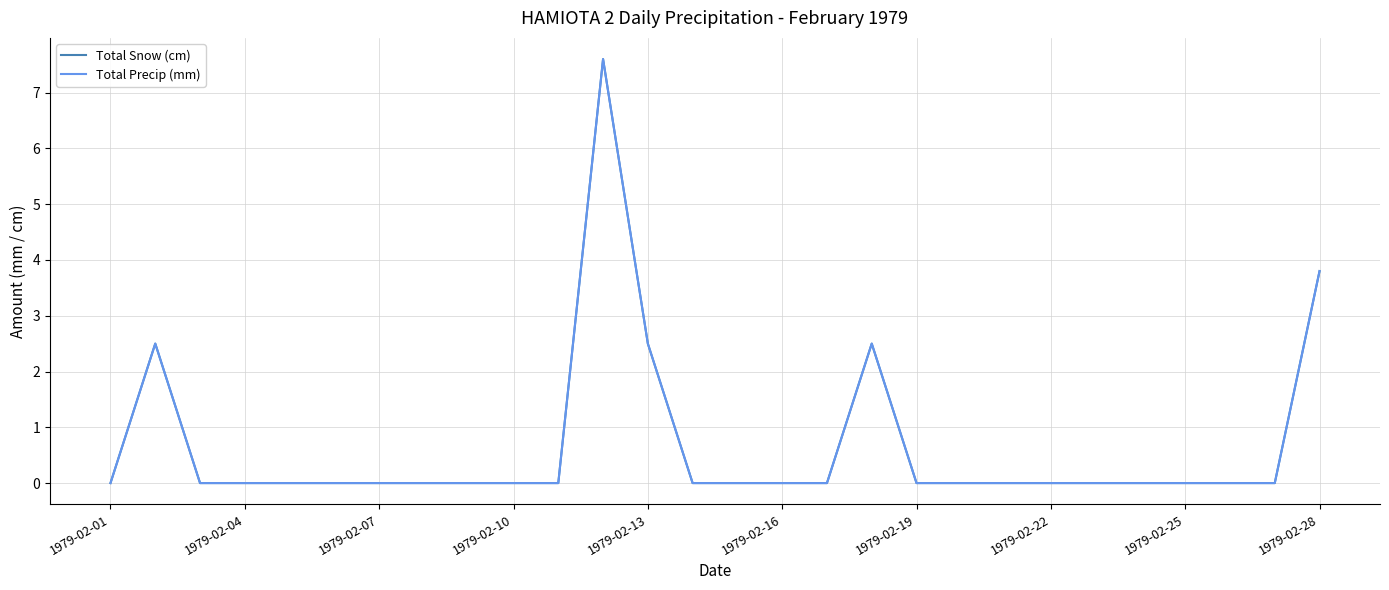

Does the chart display data point markers on the line(s)?

No